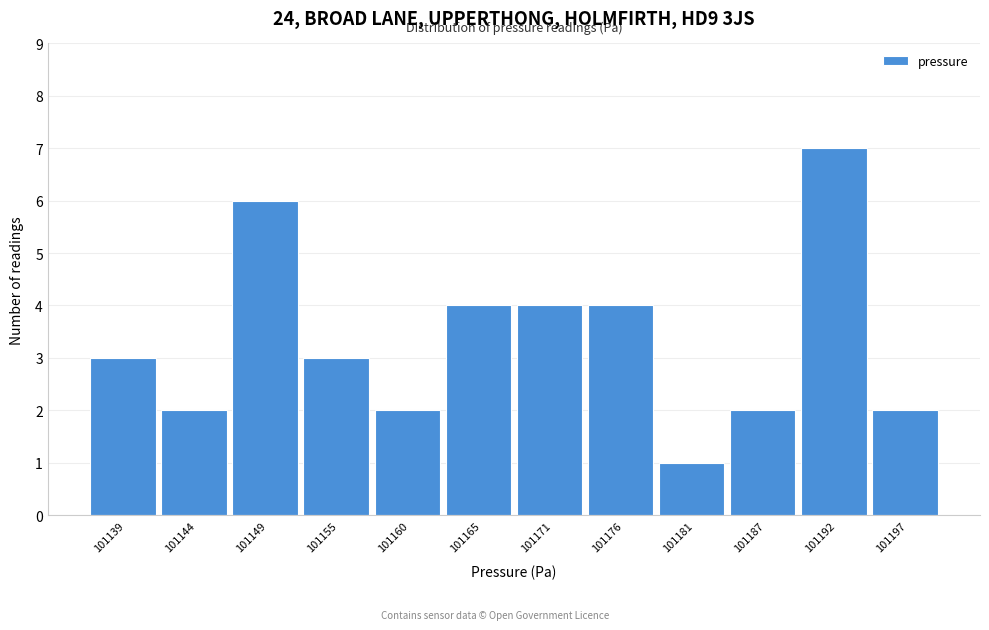

Reading left to right, list all the values displayed in this chart.

3	2	6	3	2	4	4	4	1	2	7	2